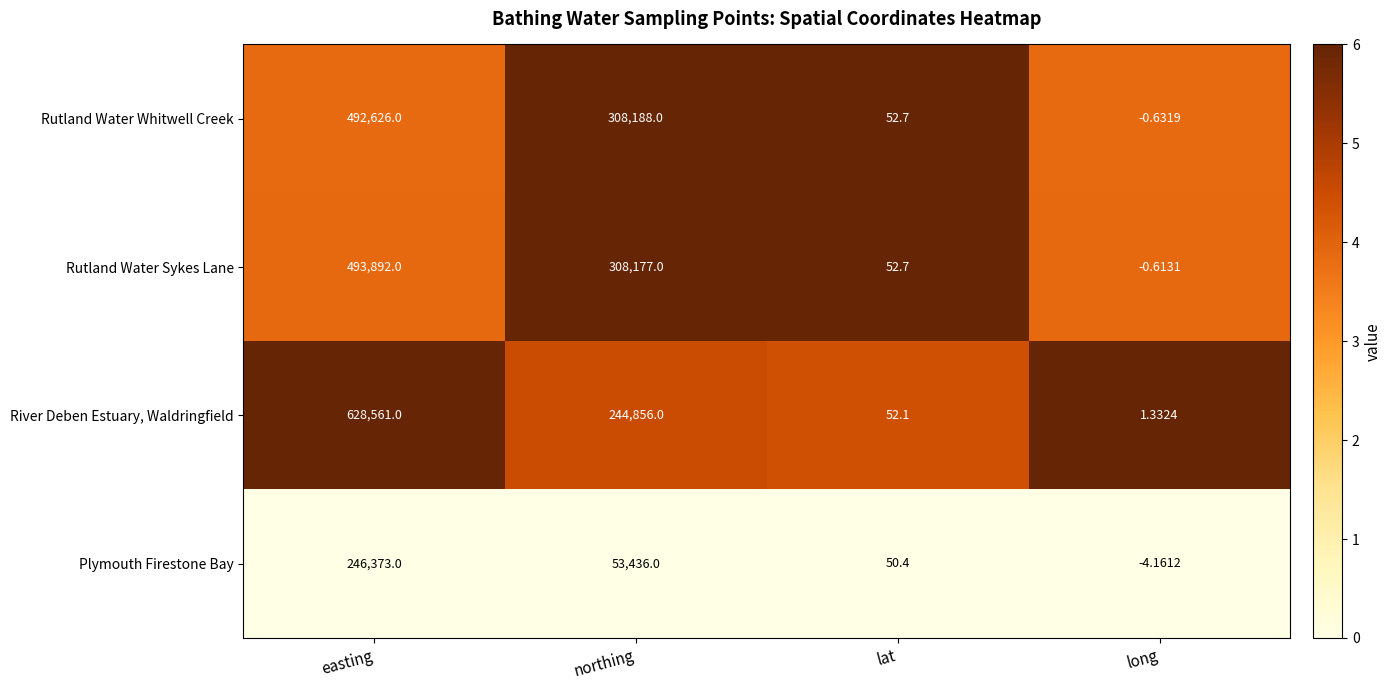

Which series has the widest spread of values?

River Deben Estuary, Waldringfield